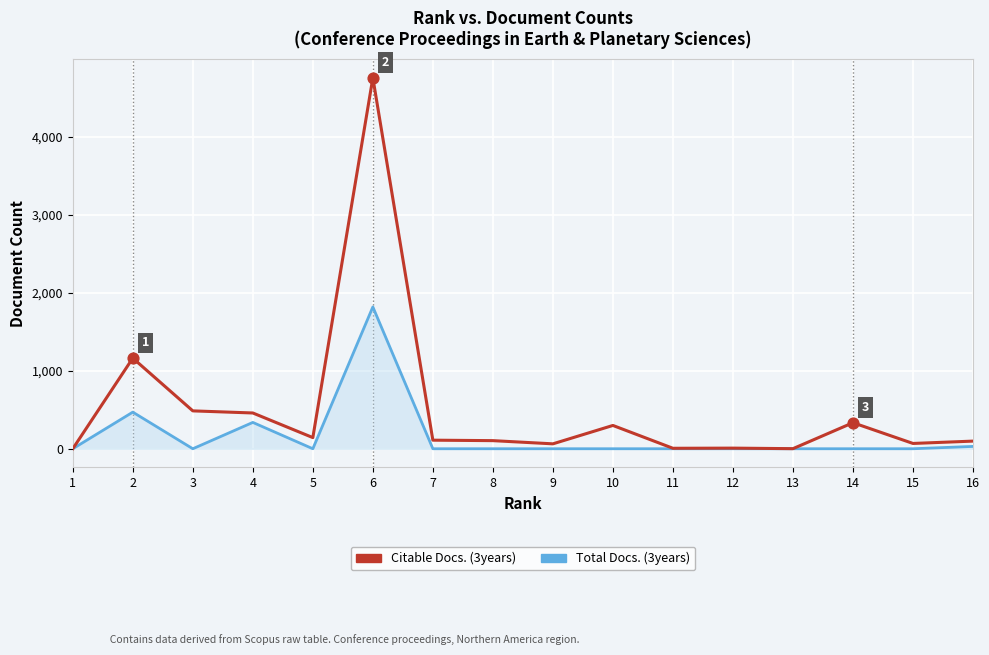

Which series has the largest total across all categories?

Citable Docs. (3years)